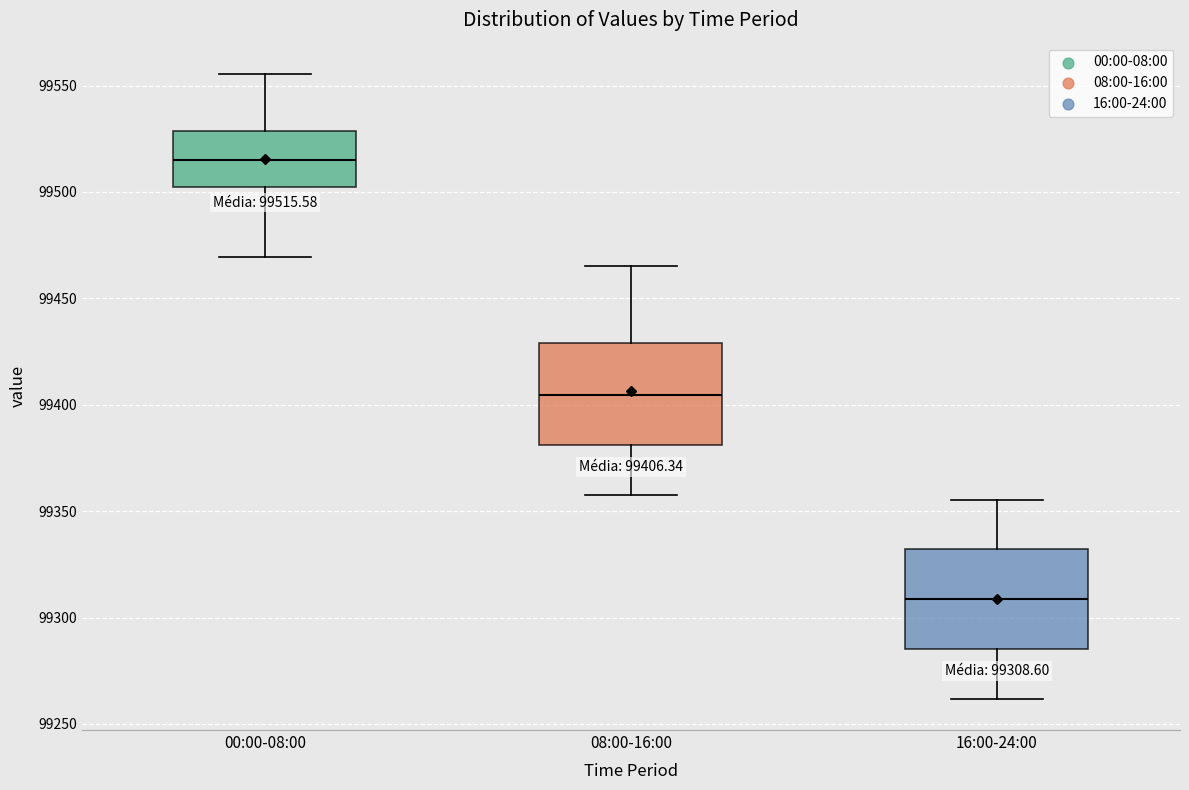

Which box has the highest median line?

00:00-08:00